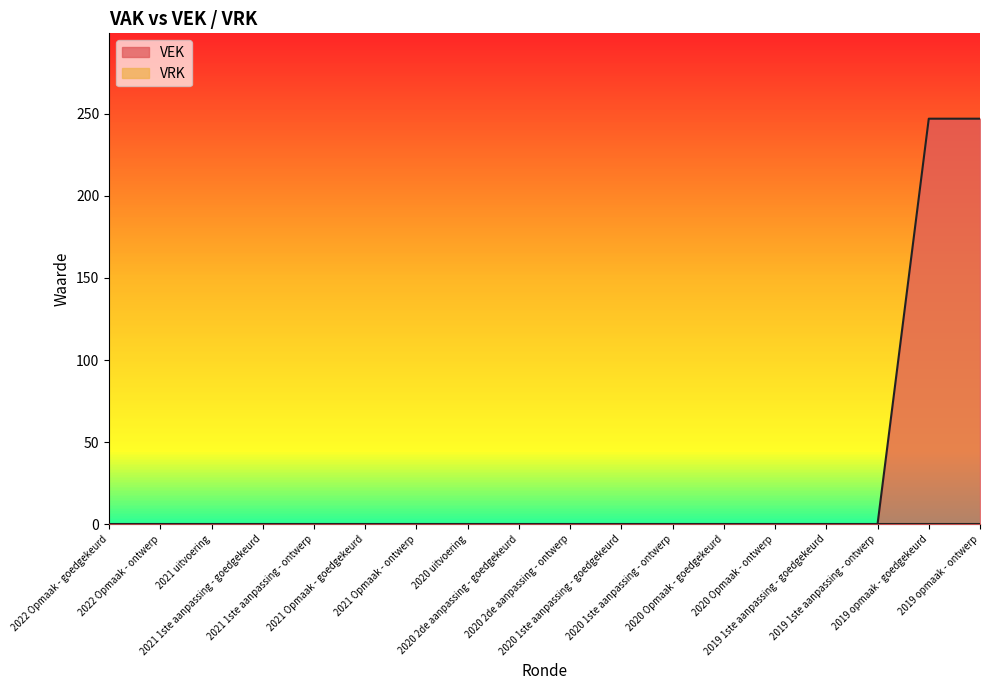

At which category does the chart reach its minimum across all series?

2022 Opmaak - goedgekeurd